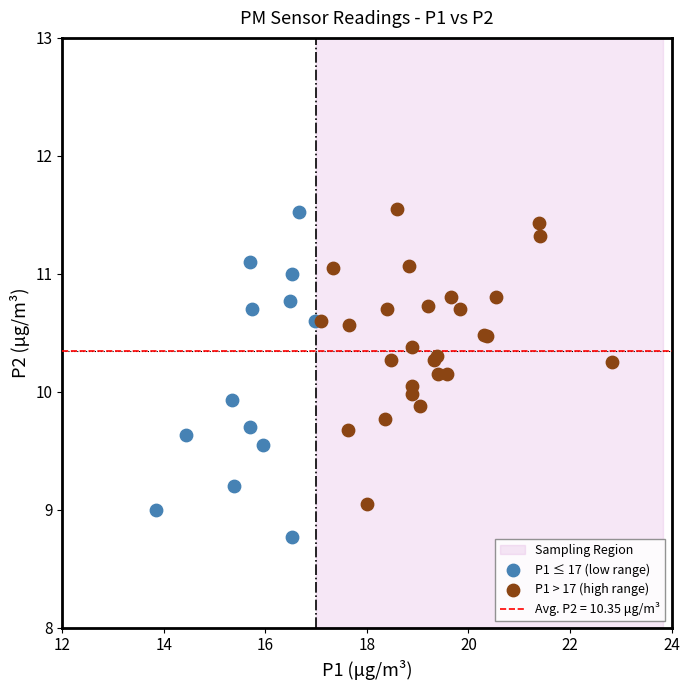

Which series reaches the minimum Y coordinate?

P1 ≤ 17 (low range)